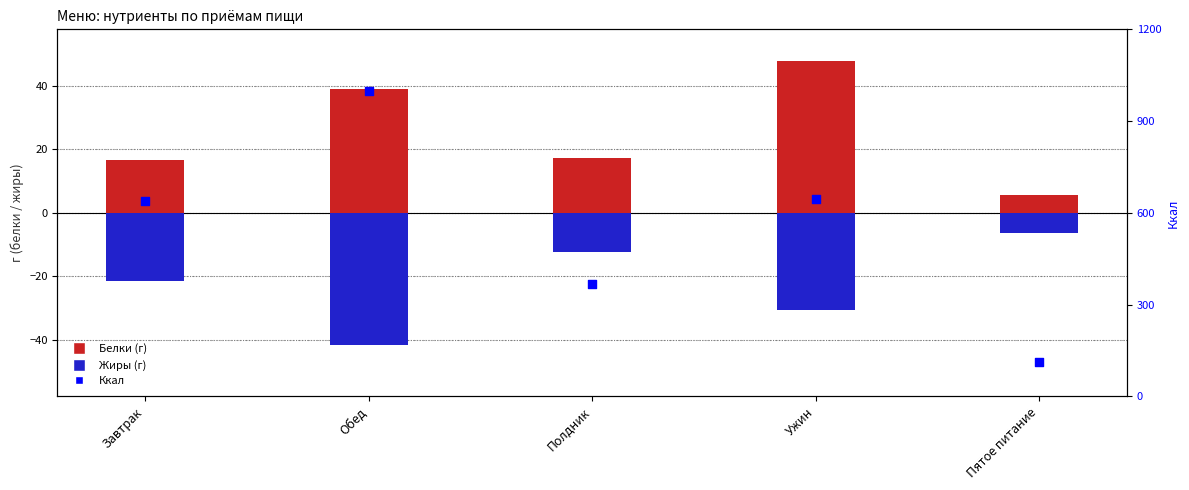

Is the value of Белки (г) at Полдник greater than the value of Ккал at Завтрак?

No